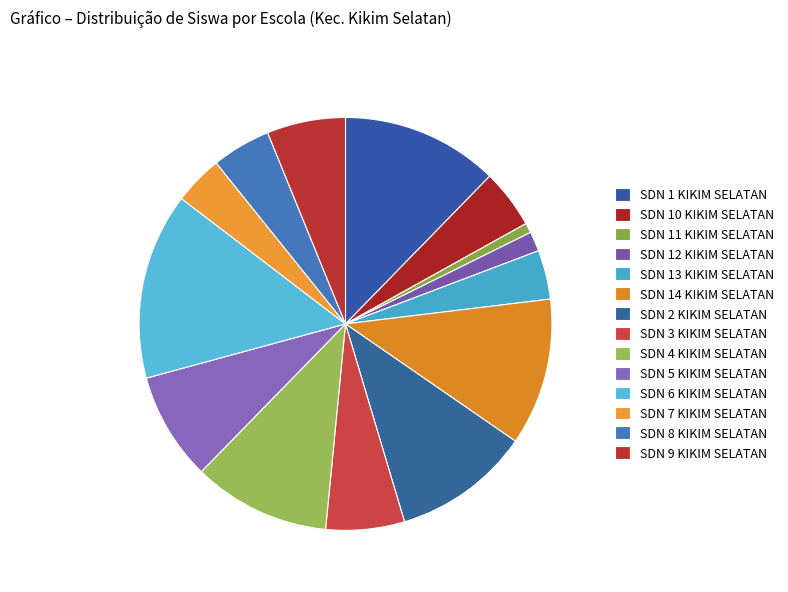

How many slices are in this pie chart?

14